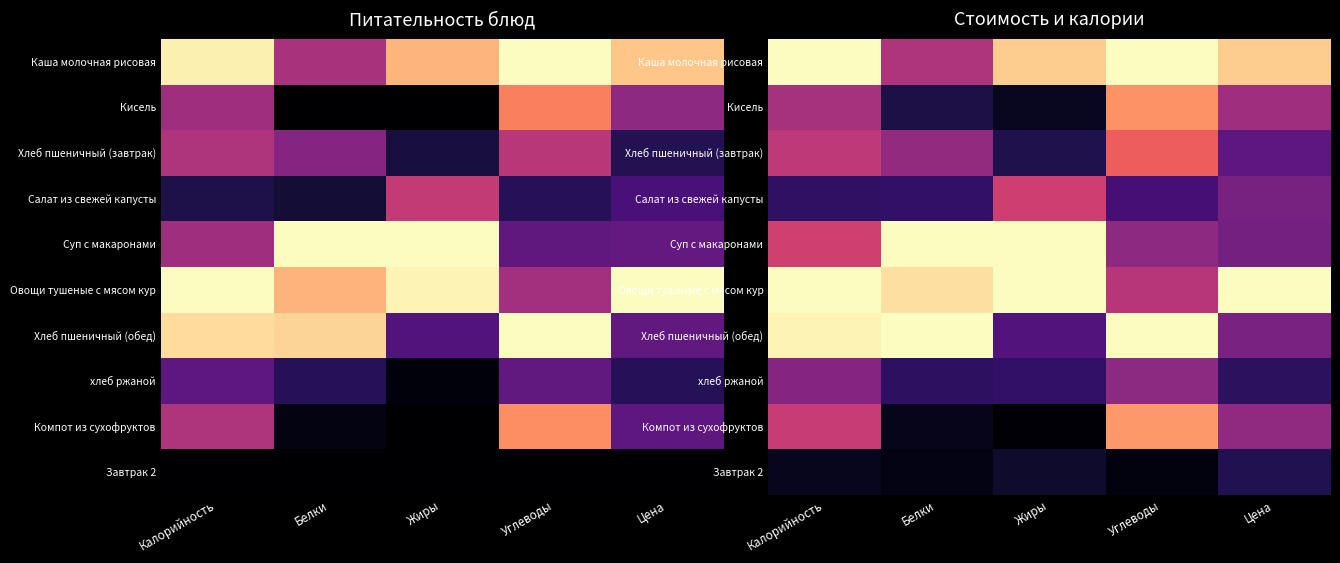

Count the number of categories in the chart.

5